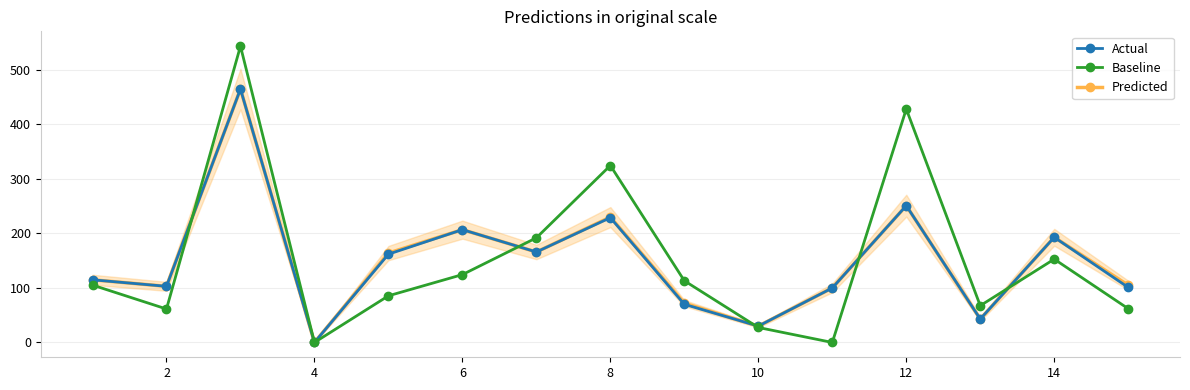

How many lines are shown in the chart?

3